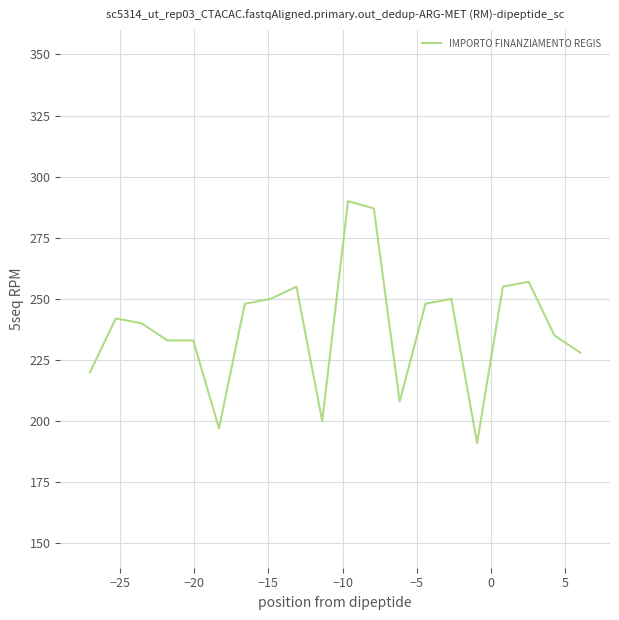

Reading left to right, list all the values displayed in this chart.

220	242	240	233	233	197	248	250	255	200	290	287	208	248	250	191	255	257	235	228